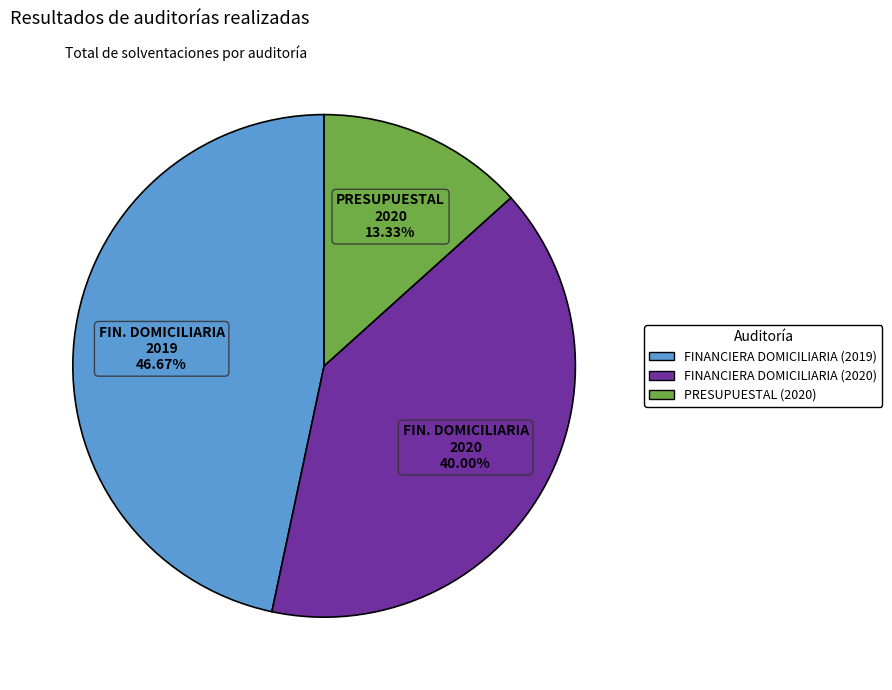

Is there a majority slice in this chart?

No